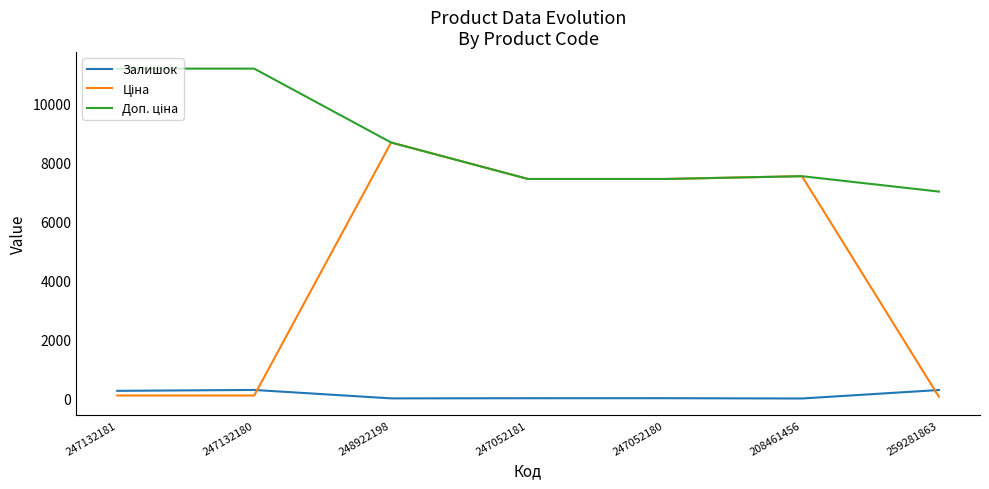

True or false: Залишок has a value of 300.0 at 247132180.

True